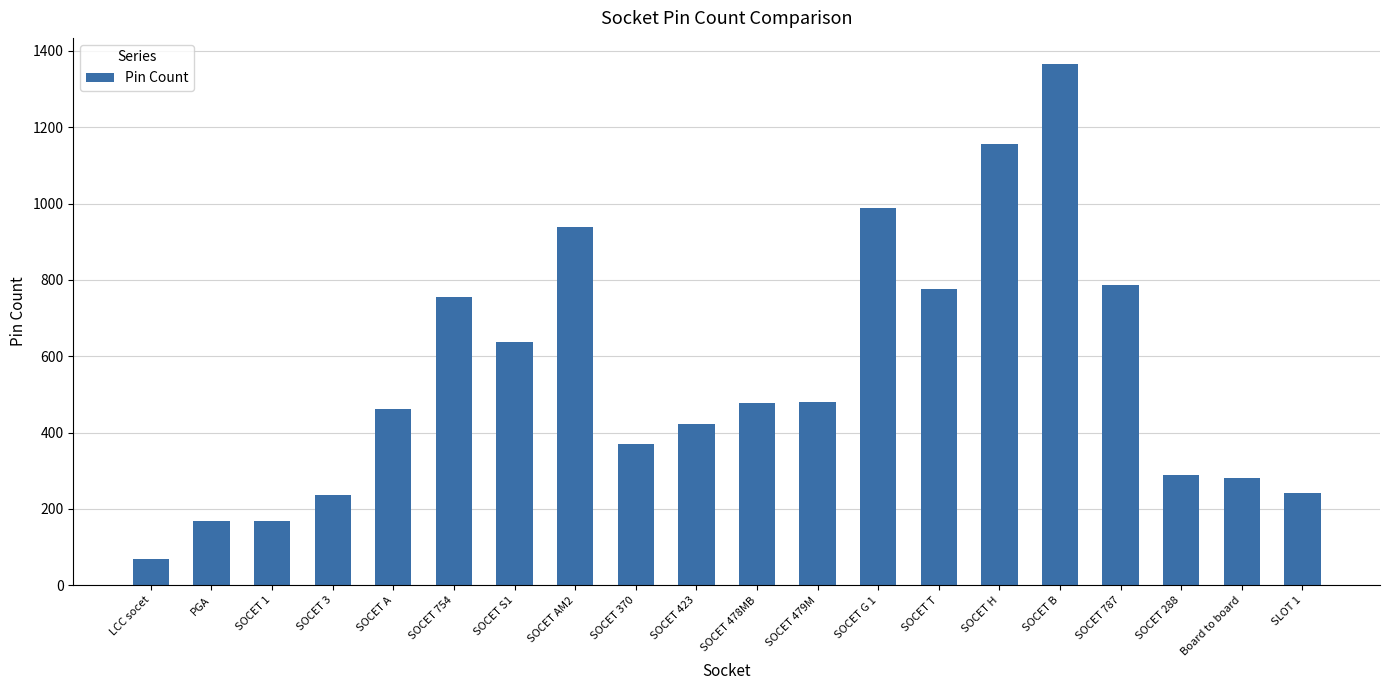

What is the change in value from SOCET T to SOCET 787?

+12